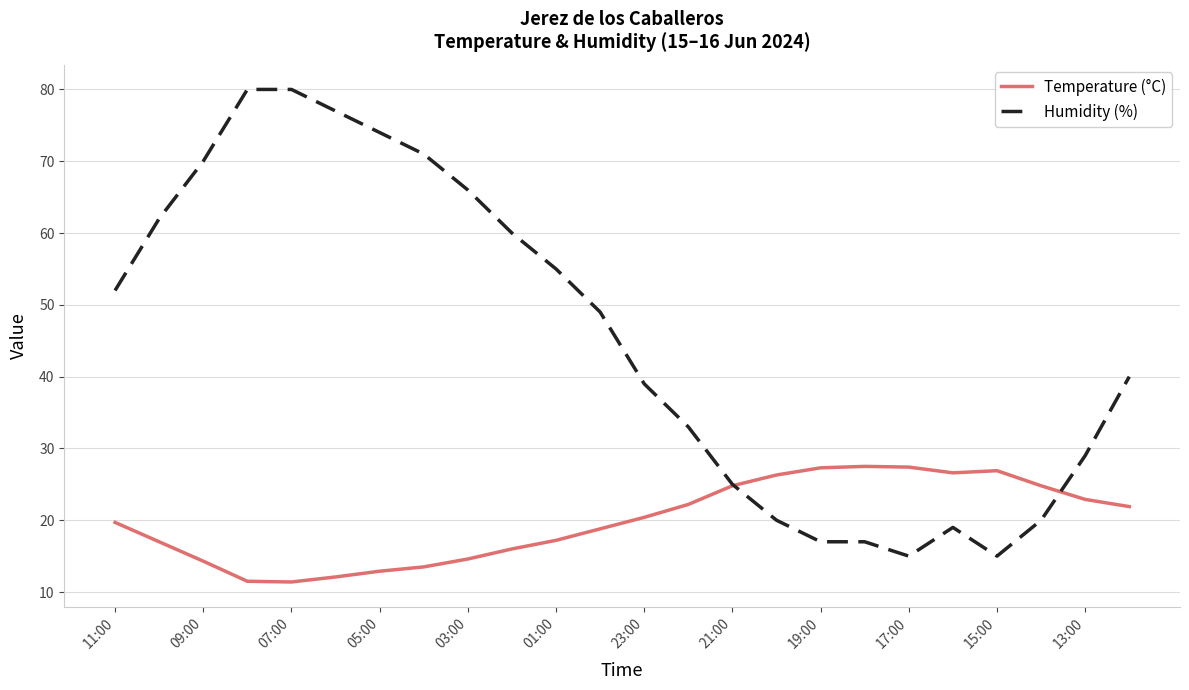

List the series in order of their overall mean, highest first.

Humidity (%), Temperature (°C)